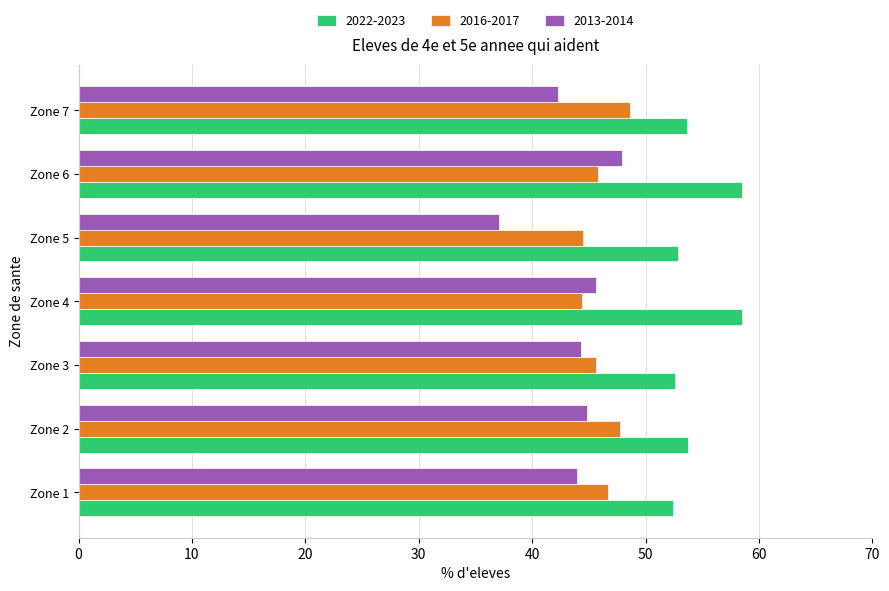

What is the average value of the 2022-2023 series?

54.6